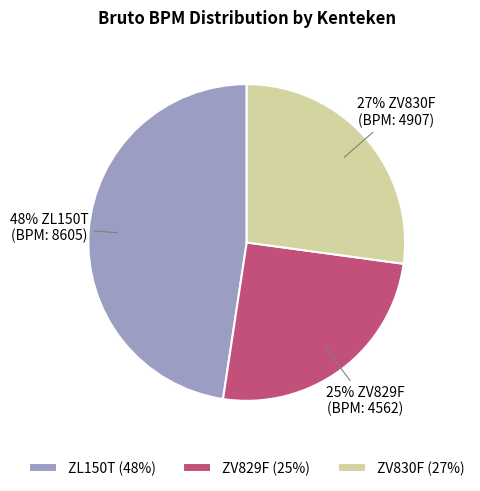

What is the ratio of the value at ZV830F to the value at ZL150T?

0.6